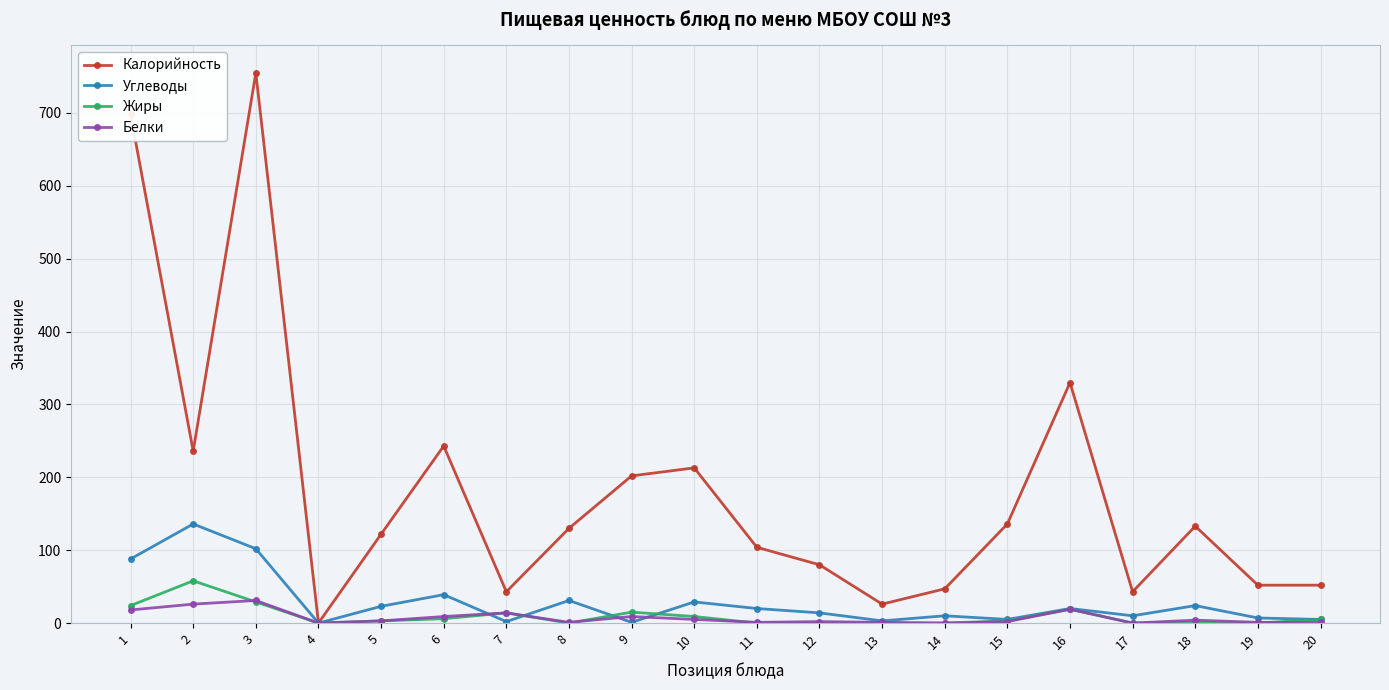

Does the chart display data point markers on the line(s)?

Yes